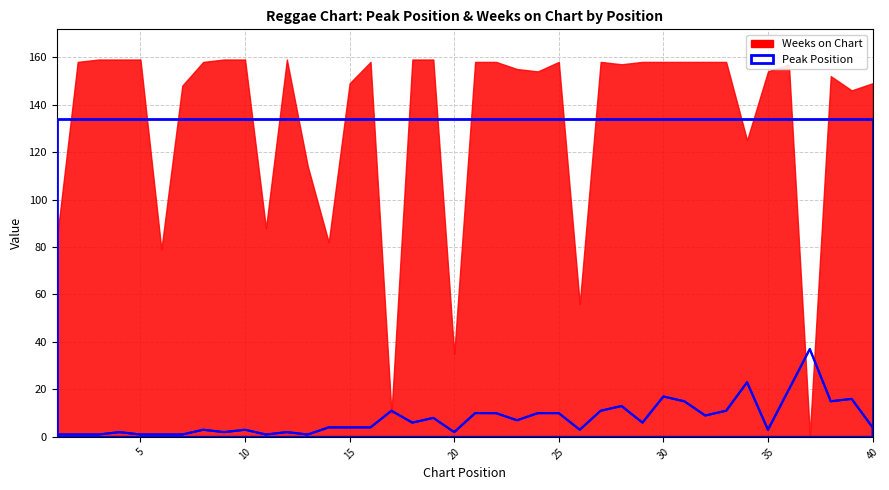

The value at 40 is 1. True or false?

False